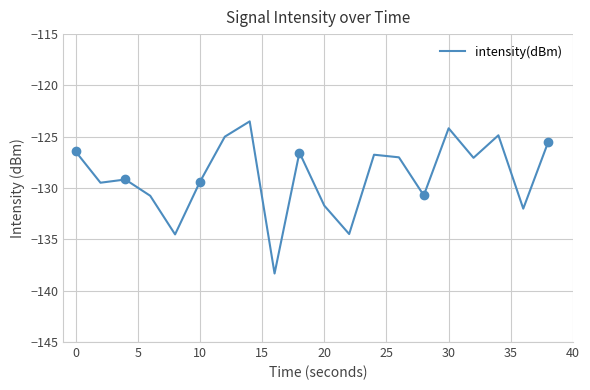

The value of intensity(dBm) at 10 is -79.5. True or false?

False